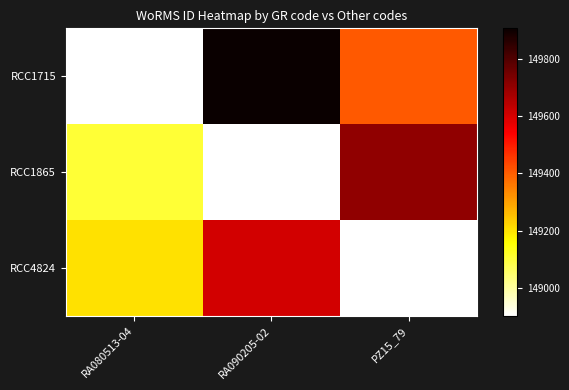

How many categories are shown in the chart?

3